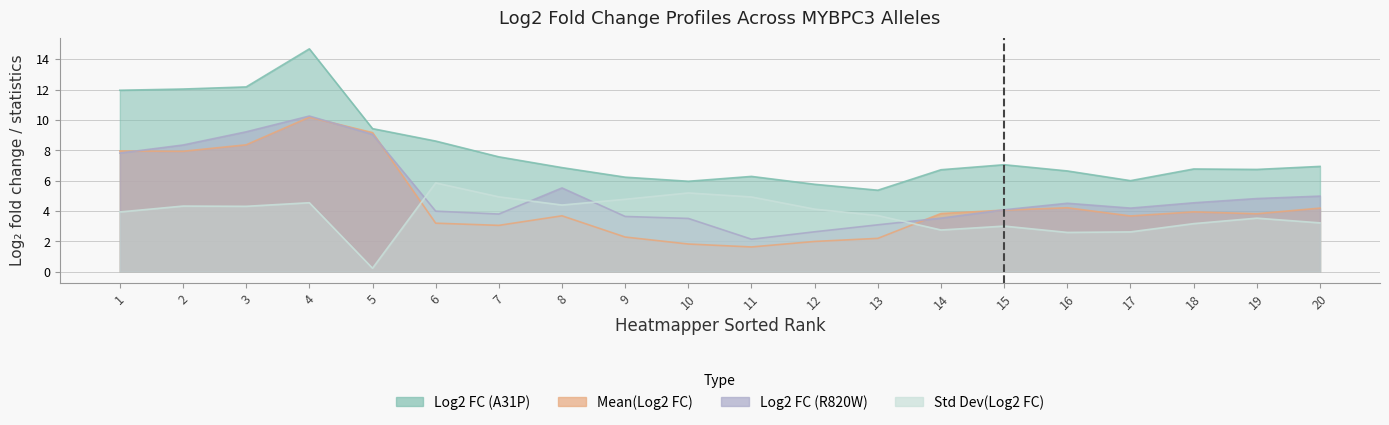

What is the value of the Log2 fold change (R820W) point at the 20th from the left?

5.0